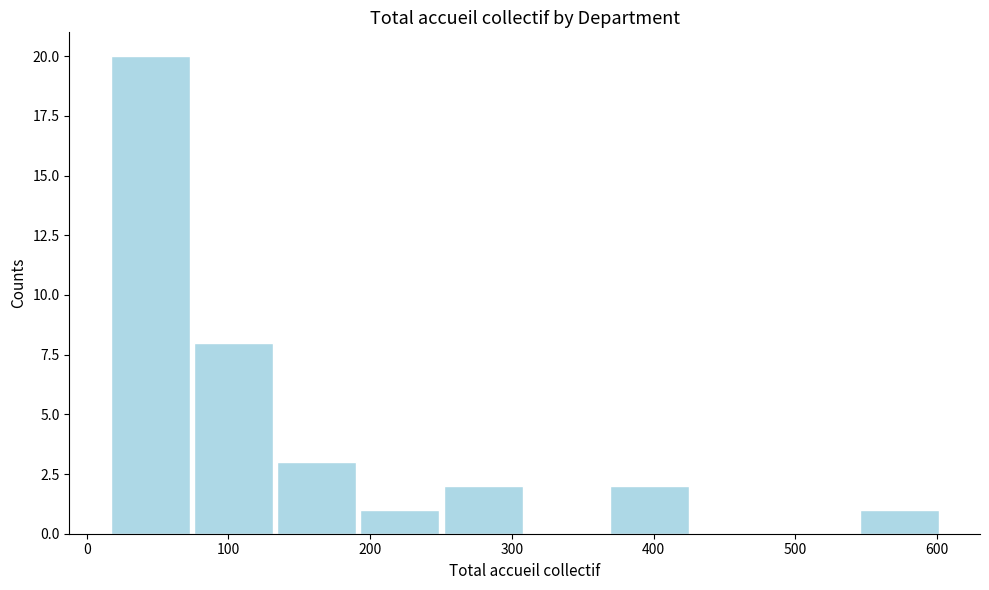

Reading left to right, list every bar in this chart as the range it spans on the x-axis followed by its height. Neither the bar edges nor the heights are printed on the chart, so give them approximately, as read against the axes.

20 to 80: 20
80 to 130: 8
130 to 190: 3
190 to 250: 1
250 to 310: 2
310 to 370: 0
370 to 430: 2
430 to 490: 0
490 to 550: 0
550 to 600: 1